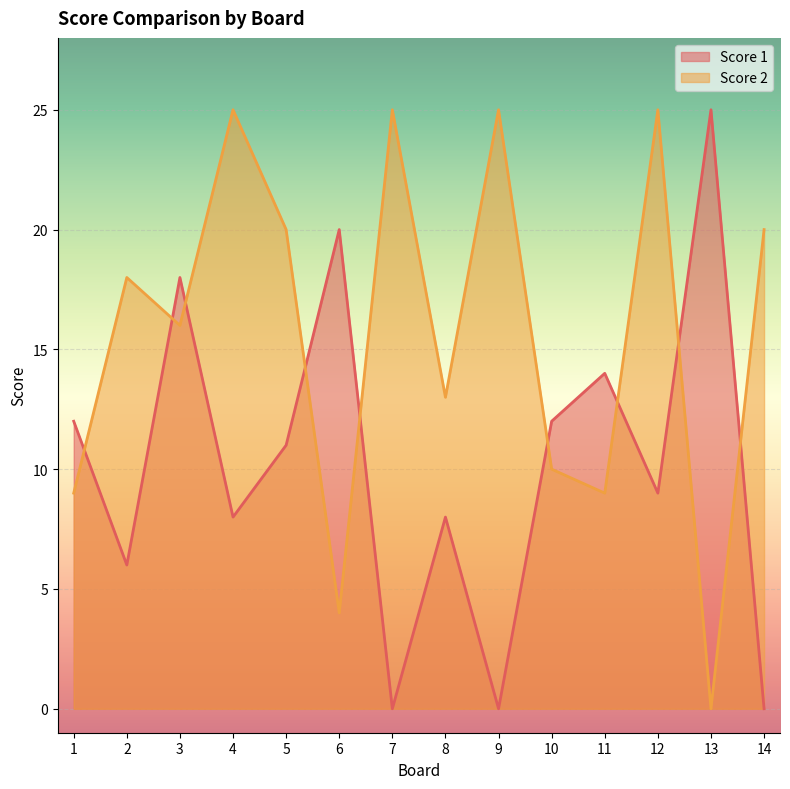

The value of Score 1 at 13 is 25. True or false?

True